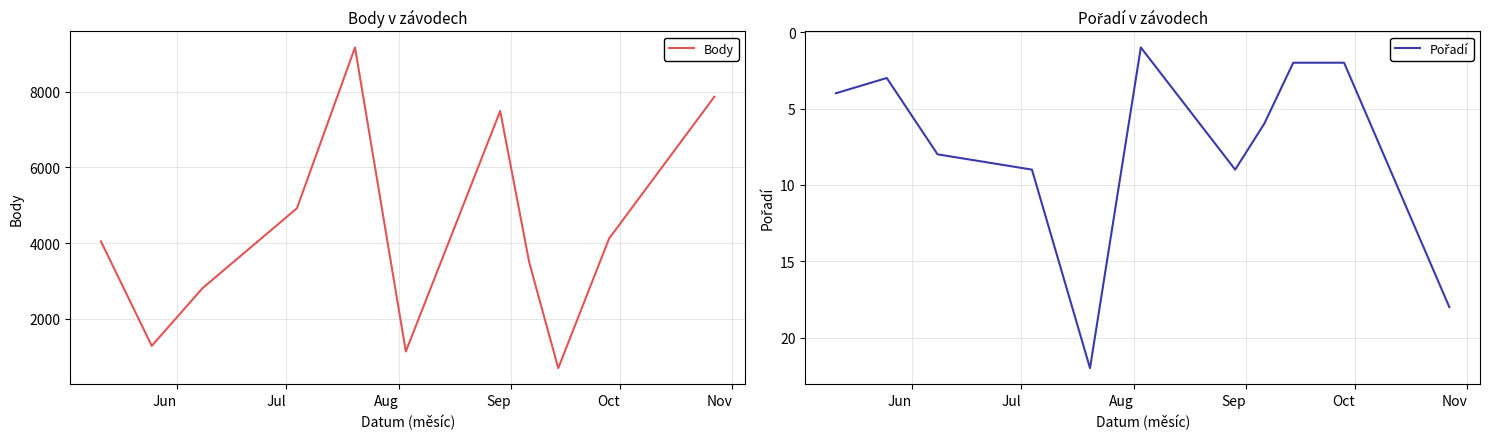

How many interior local valleys does the Body series have?

3